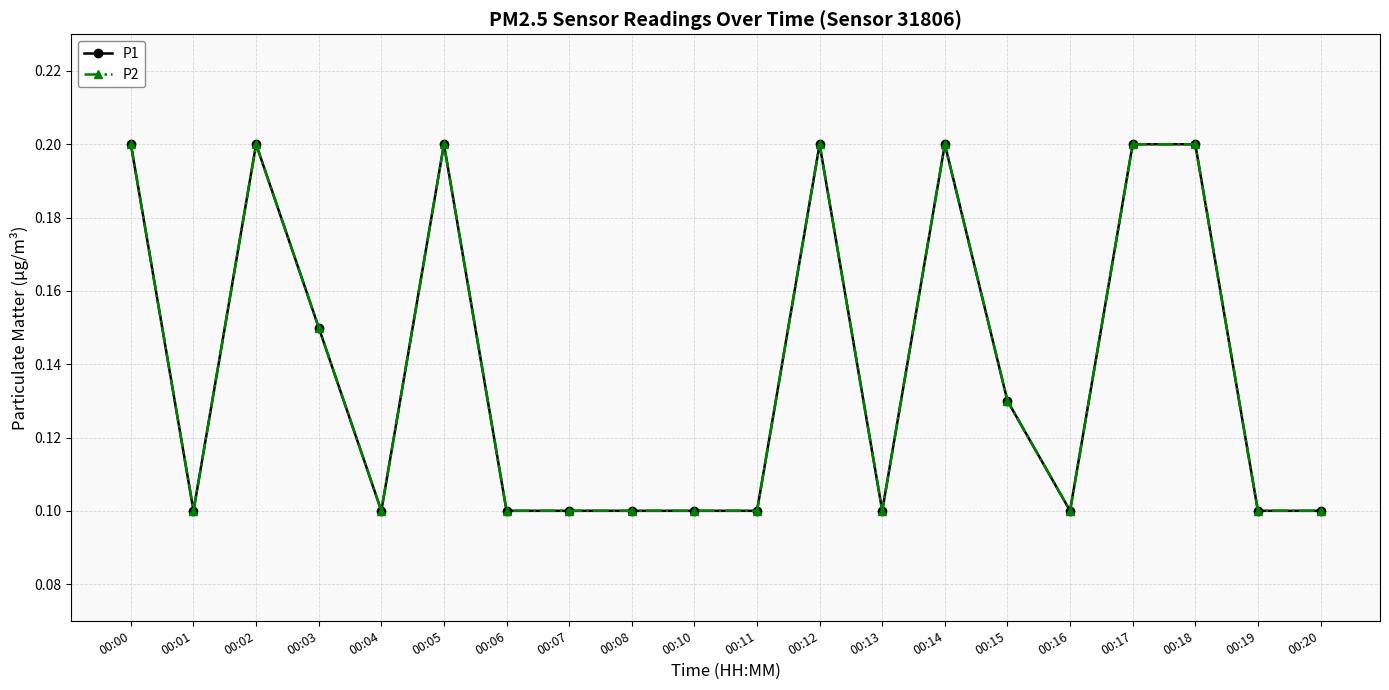

In P2, how many points are lower than both neighbors (excluding endpoints)?

4